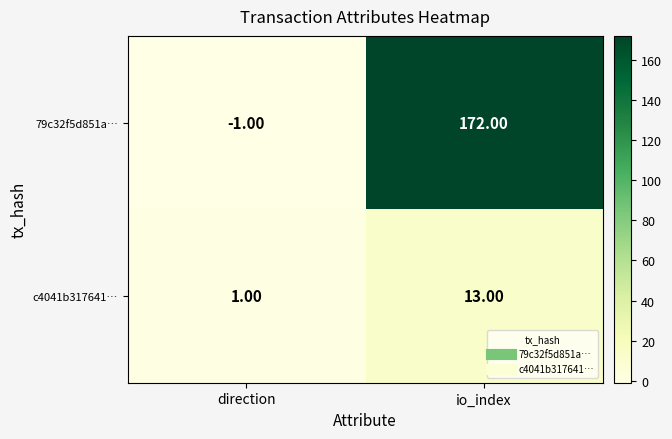

Which category has the highest value across all series?

io_index